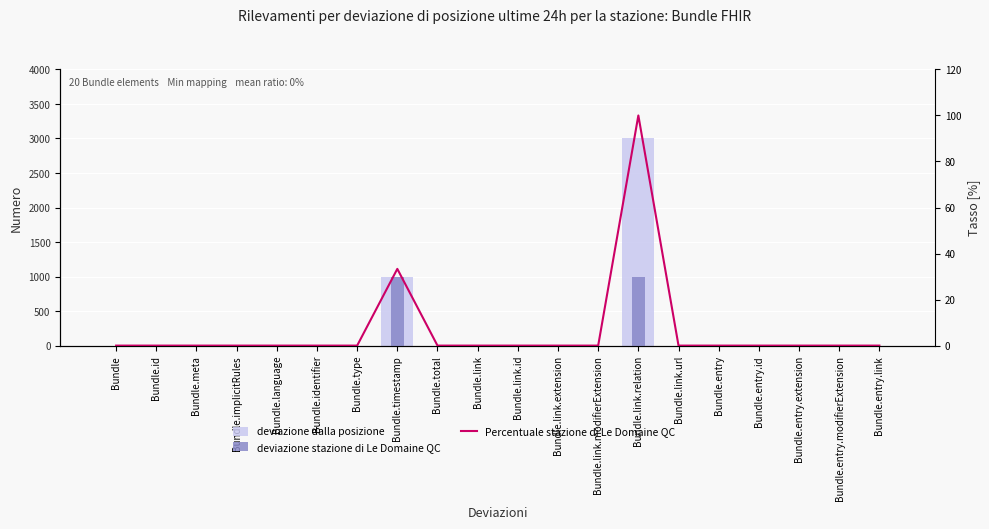

Is the value of deviazione dalla posizione at Bundle.entry.modifierExtension greater than the value of deviazione stazione di Le Domaine QC at Bundle.total?

No